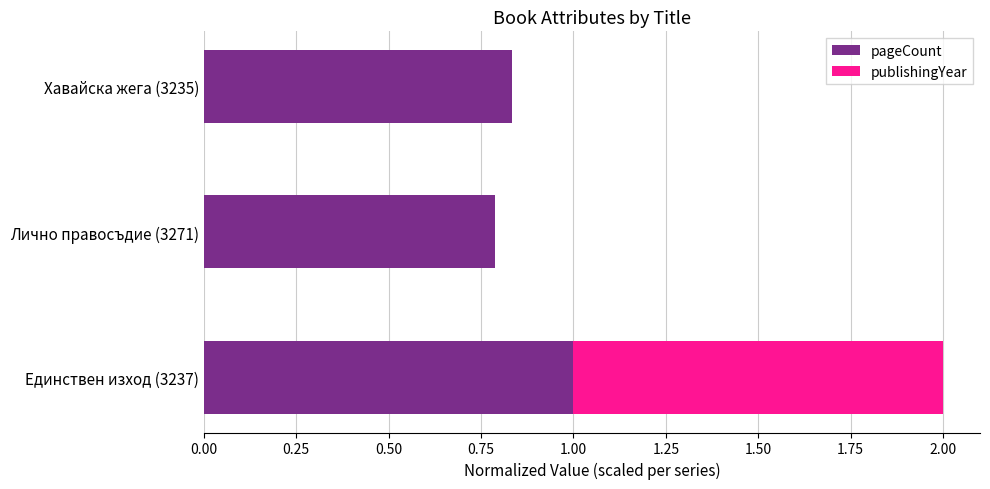

What is the highest value of the pageCount series?

1.0